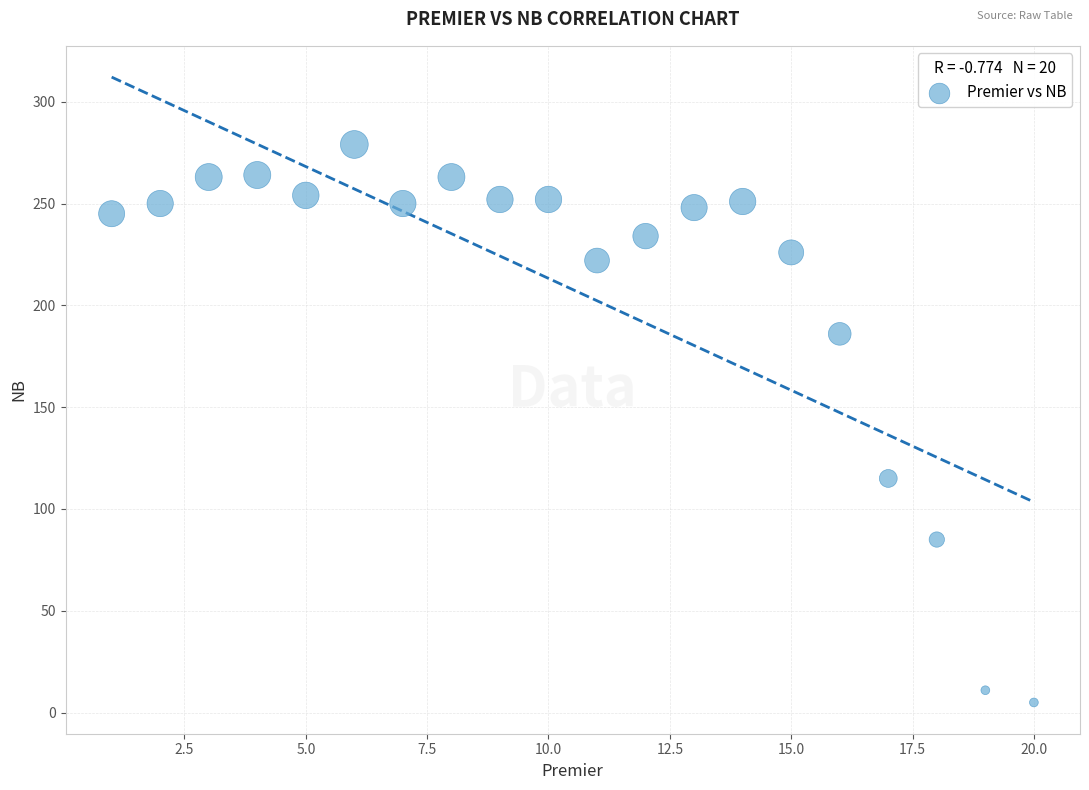

What Y value in the scatter plot is closest to 142?

115